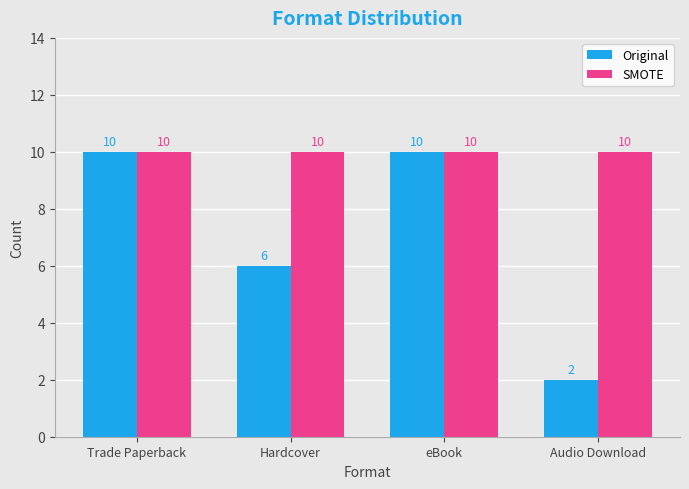

Which series has the widest spread of values?

Original